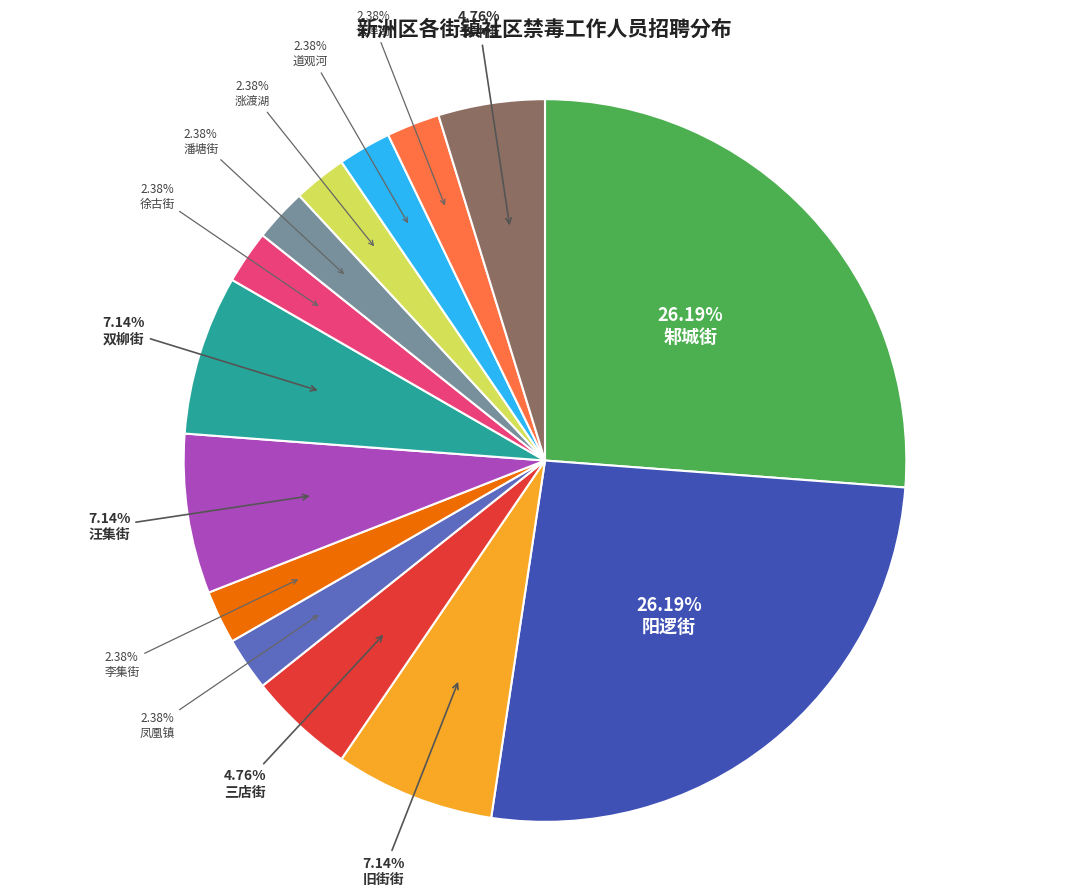

To the nearest percent, what portion does 徐古街 represent?

2%